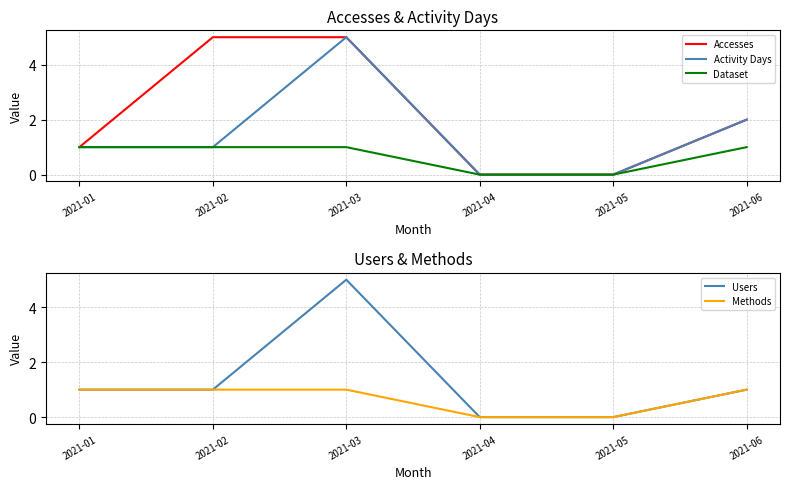

What is the average value of the Accesses series?

2